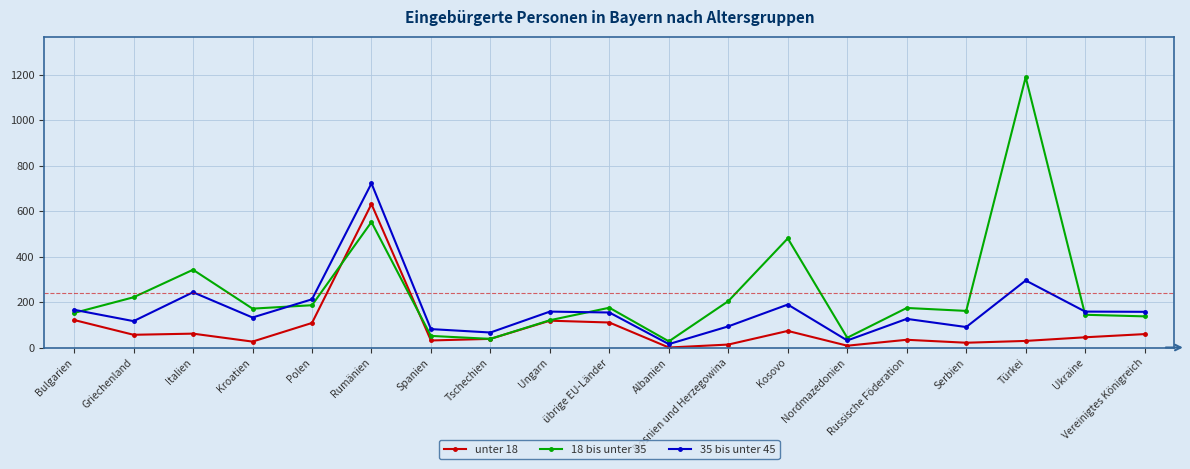

What is the value of the 18 bis unter 35 point at the 4th from the left?

171